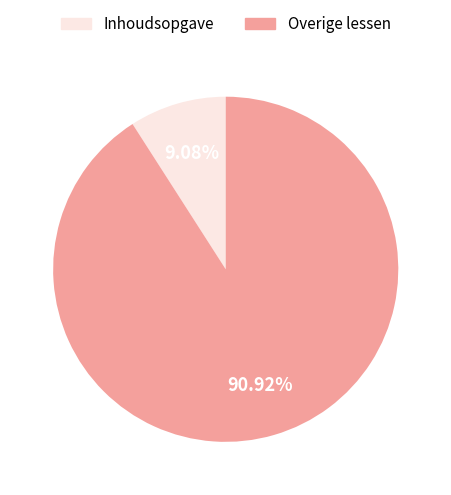

Rank the categories by value from highest to lowest.

Overige lessen, Inhoudsopgave